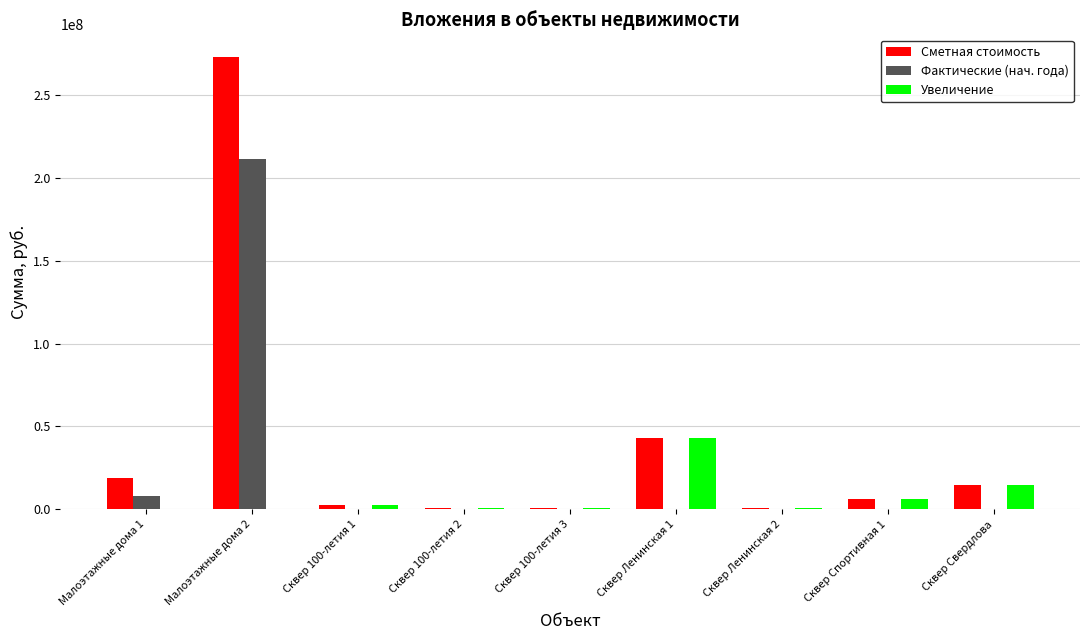

Is the value of Увеличение at Сквер 100-летия 1 greater than the value of Сметная стоимость at Малоэтажные дома 2?

No